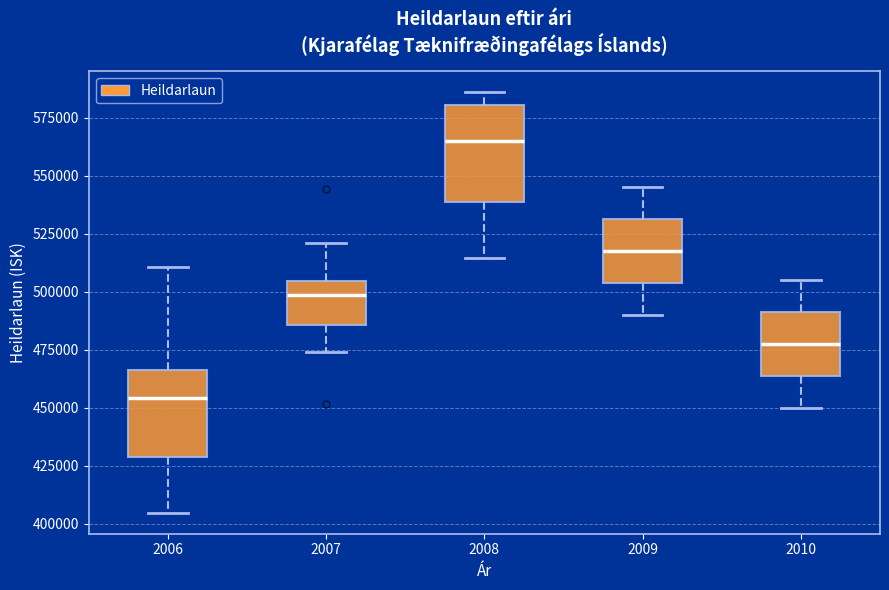

Where does the lower whisker of the box at x = 2010 end on the y-axis? The values are not printed on the chart, so give them approximately, as read against the axis.

450000